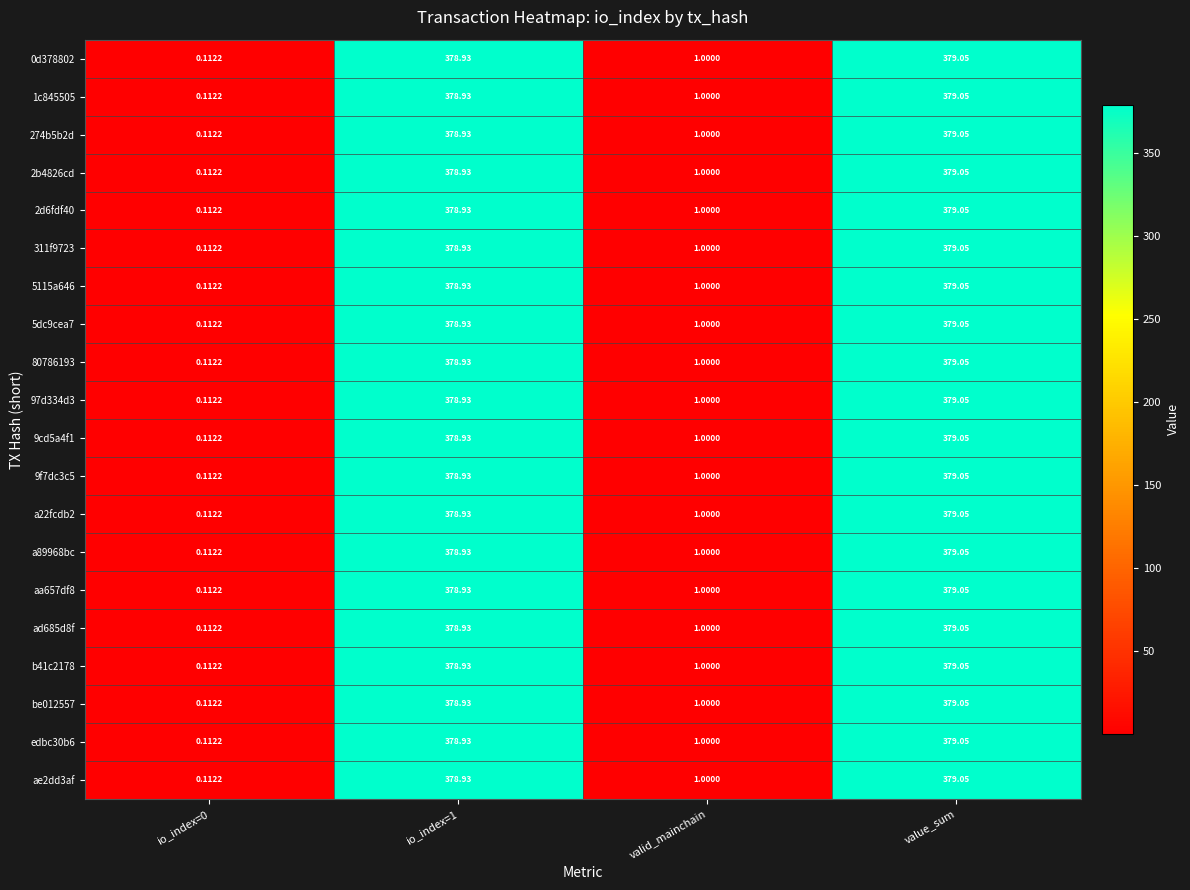

At which label is 2b4826cd closest to 189?

valid_mainchain